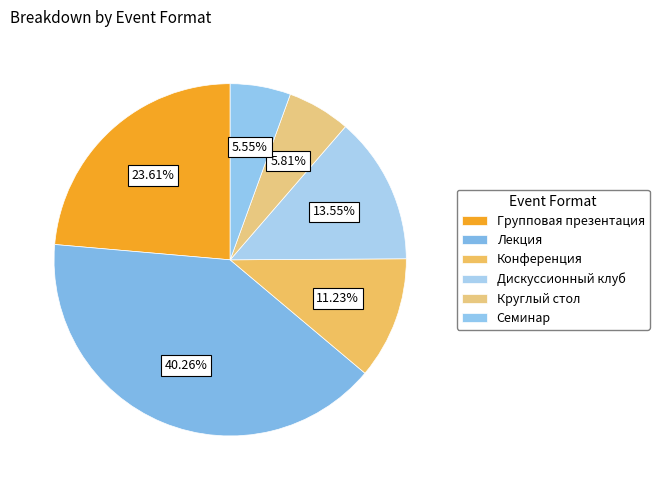

Count the number of slices in the pie.

6